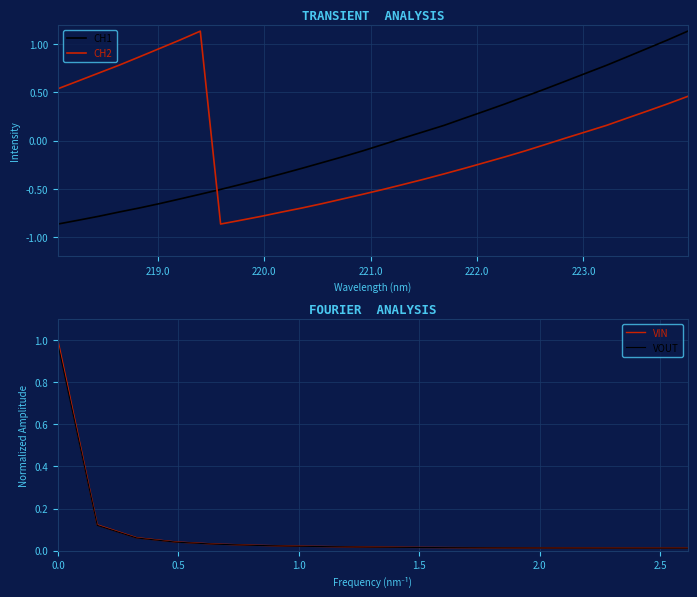

What is the approximate value at 223.408?

0.9